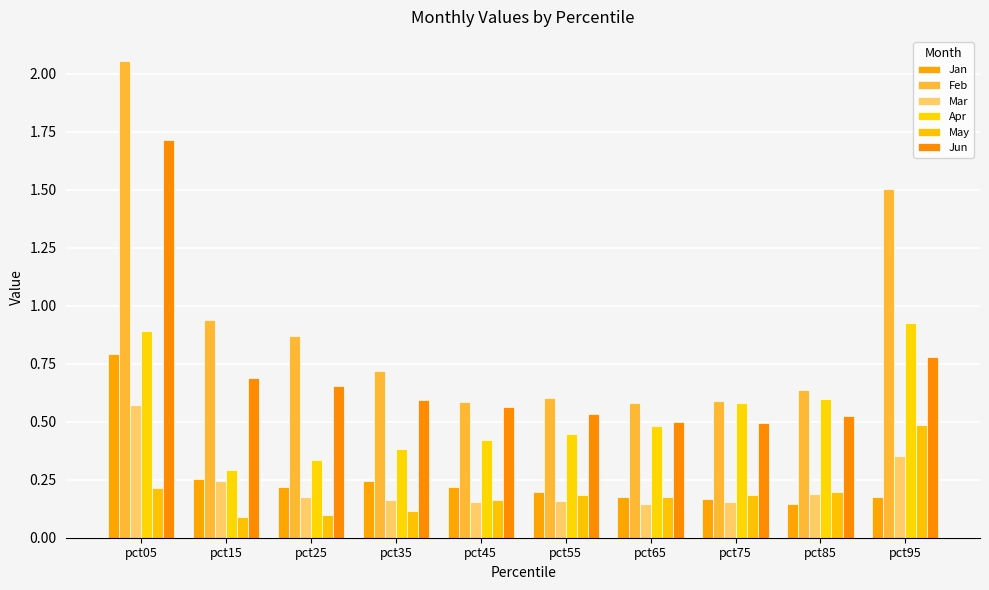

Between pct75 and pct95, which series saw the biggest shift?

Feb